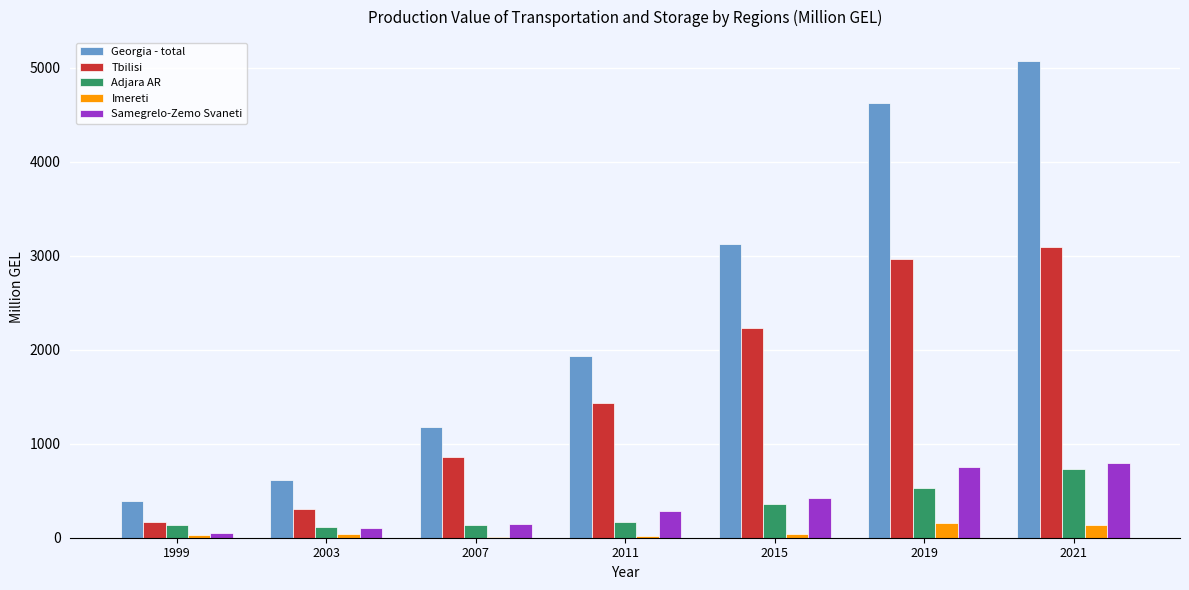

What is the sum of all Adjara AR values?

2160.3